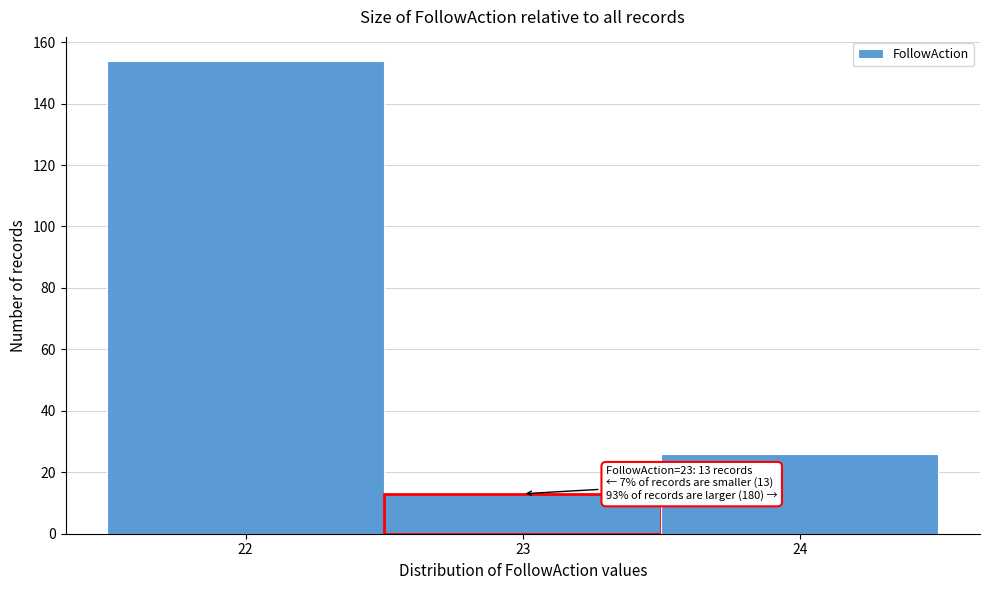

Which range on the x-axis has the tallest bar?

21.5 to 22.5